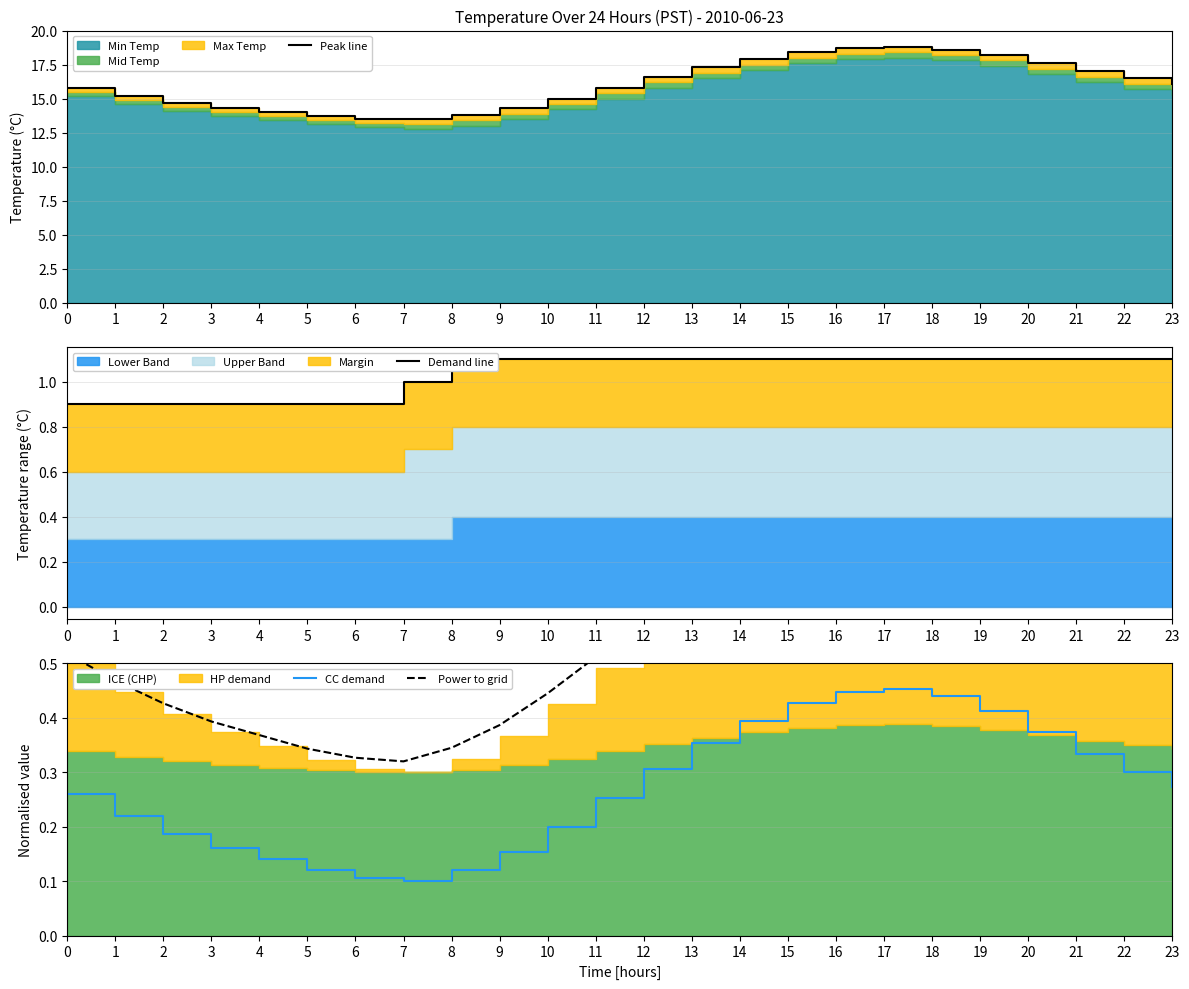

What is the sum of all Demand line values?

24.9